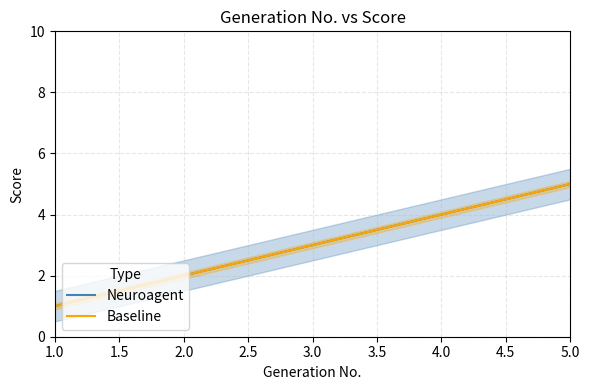

What is the label of the 3rd point from the right?

3.0